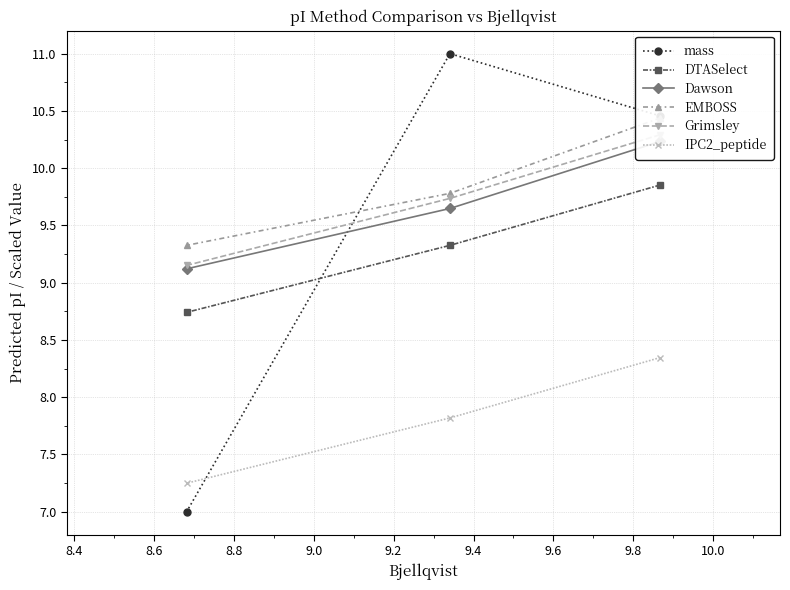

Rank the series by their maximum value, from lowest to highest.

IPC2_peptide, DTASelect, Dawson, Grimsley, EMBOSS, mass